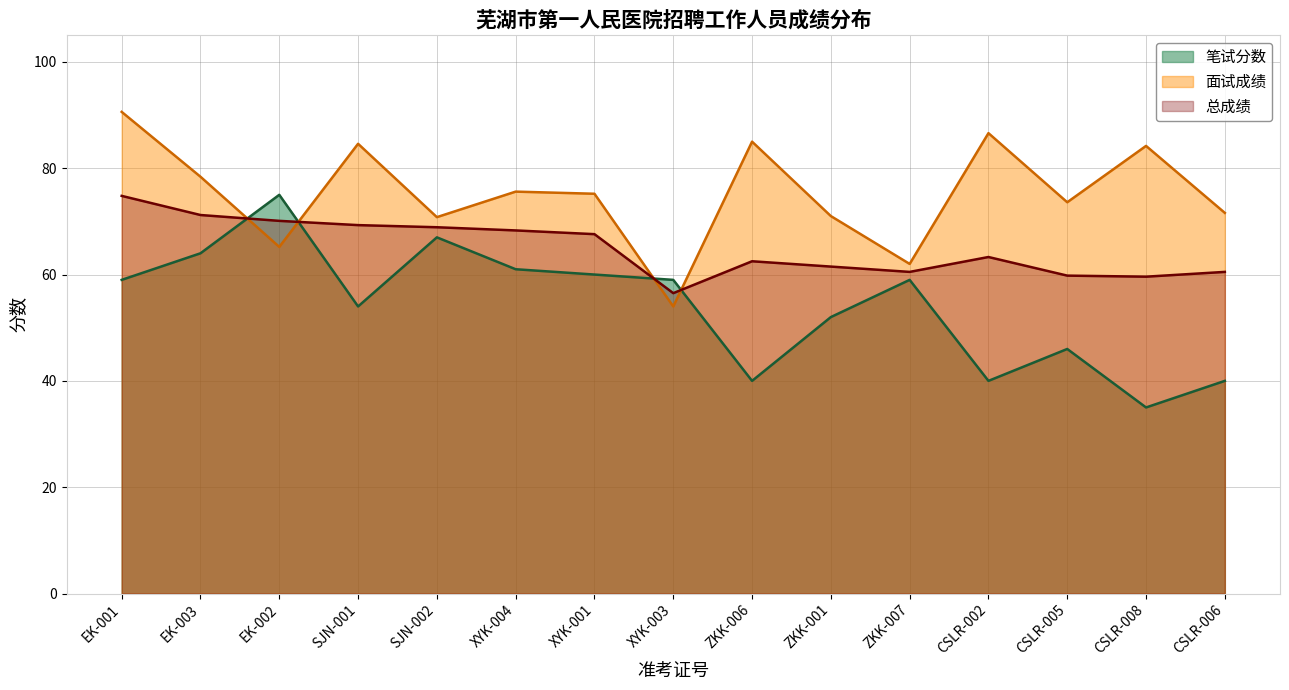

Between which two adjacent categories do 笔试分数 and 面试成绩 first intersect?

EK-003 and EK-002